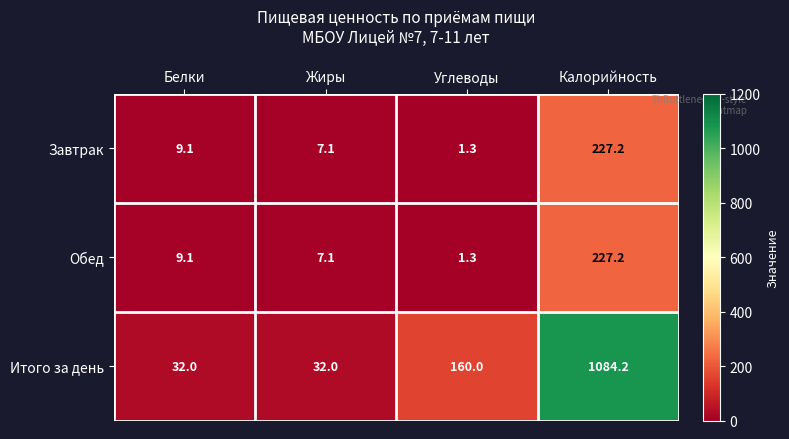

What is the greatest value displayed?

1084.2